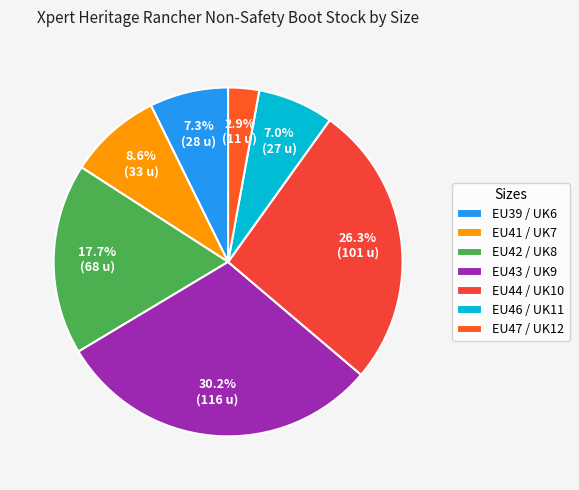

What percentage is the EU43 / UK9 slice, to the nearest percent?

30%